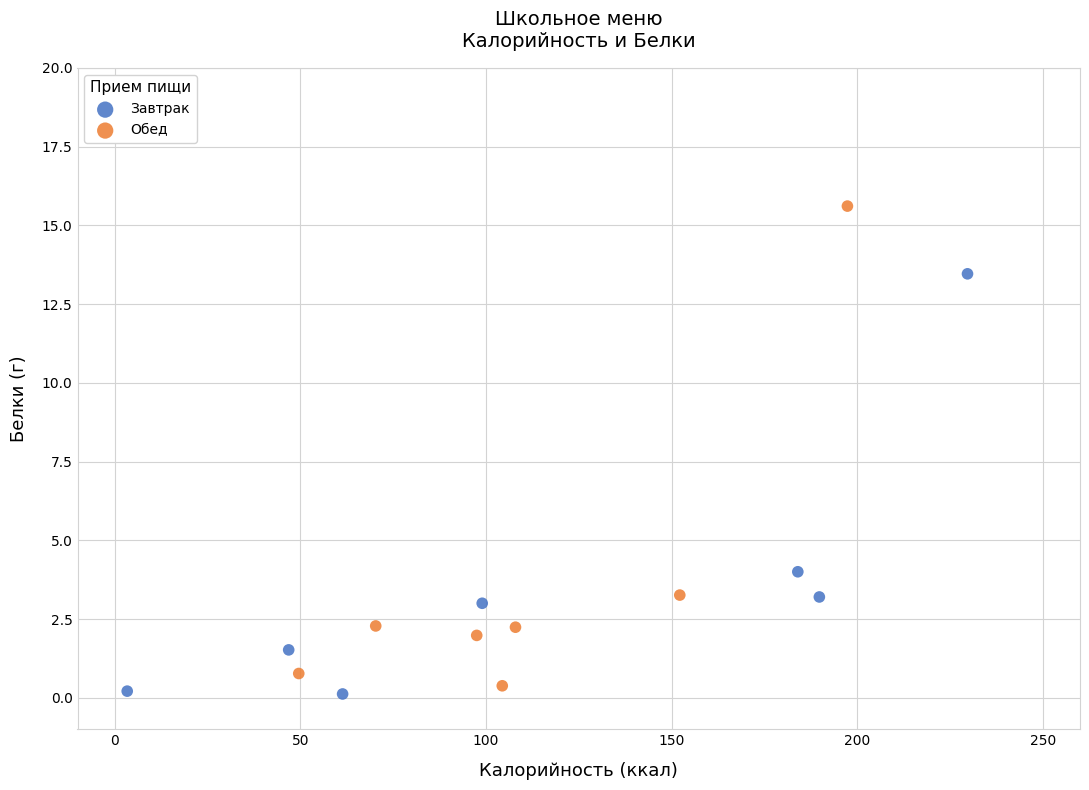

Which series has the widest spread of Y values?

Обед